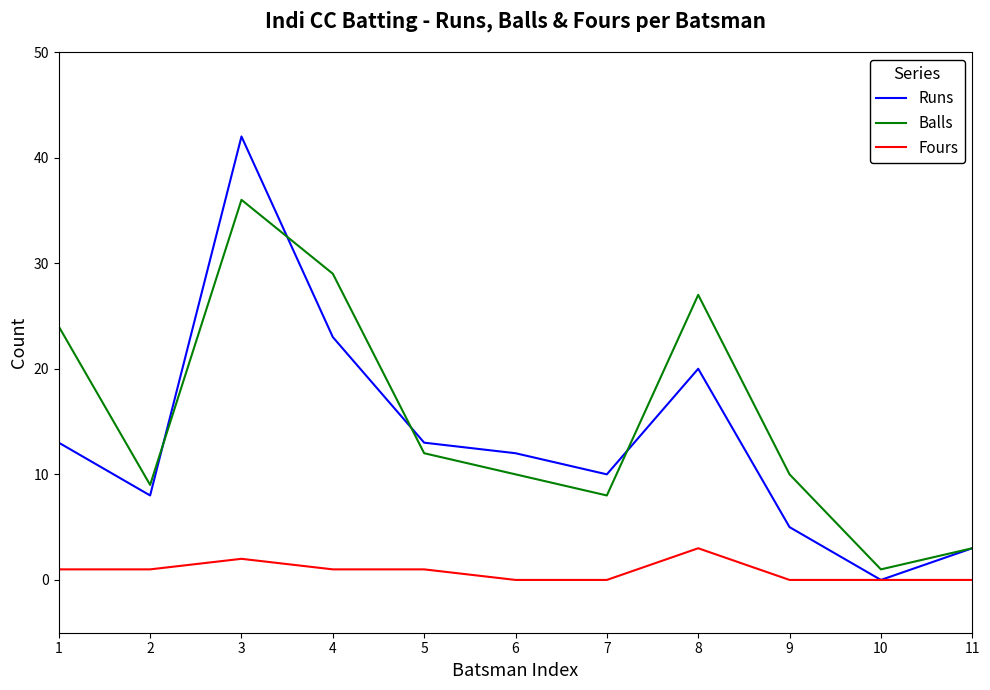

At which category is the sum across all series the highest?

3